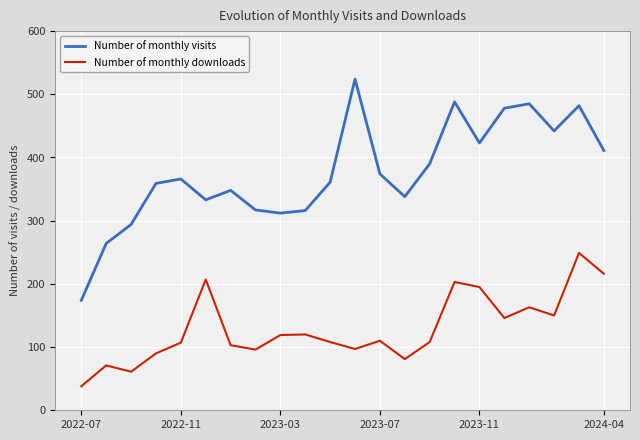

At how many categories does at least one series exceed 91?

22